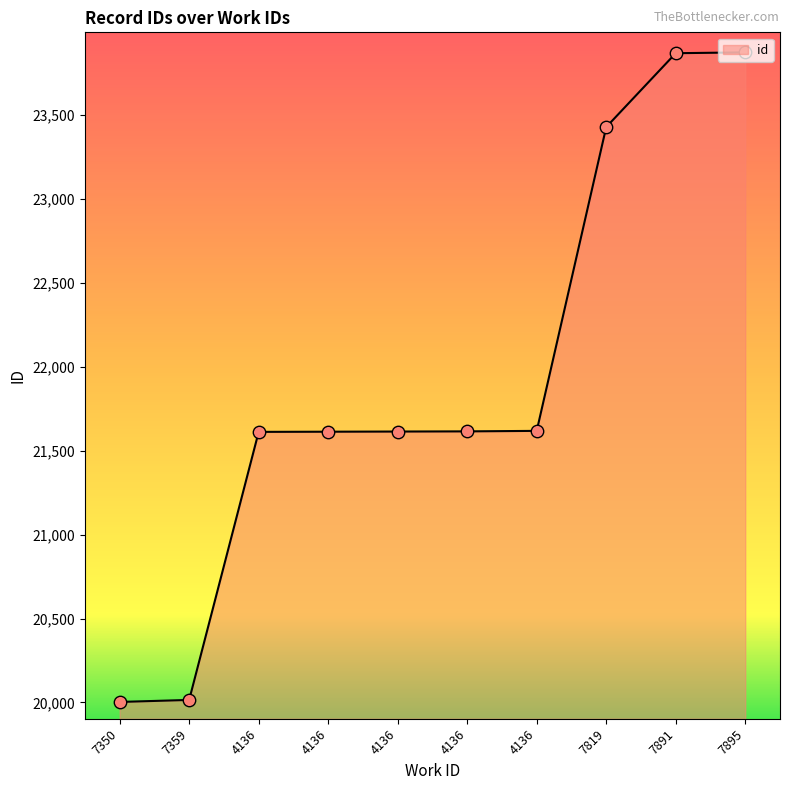

Between 7359 and 7895, which is larger?

7895